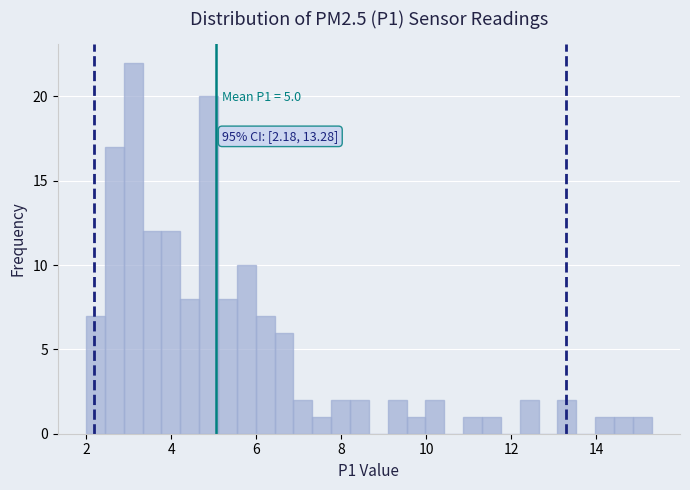

Read against the x-axis, roughly where is the centre of the tallest bar?

3.2